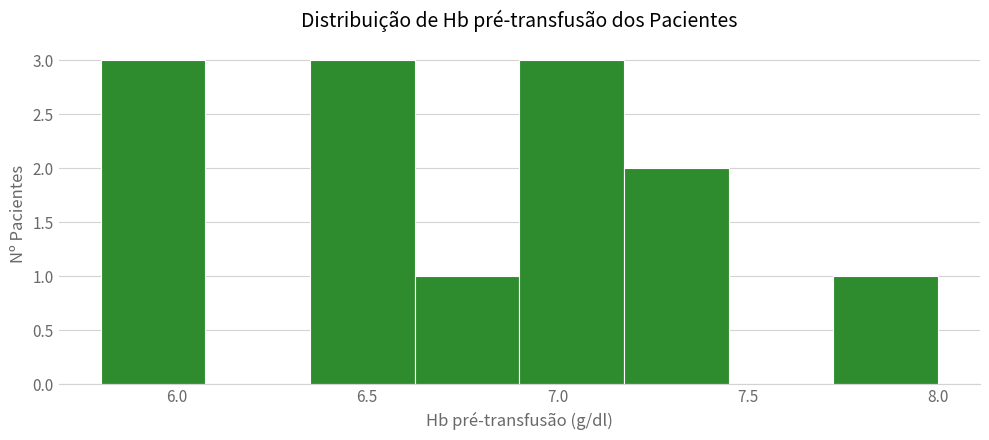

Reading left to right, list every bar in this chart as the range it spans on the x-axis followed by its height. Neither the bar edges nor the heights are printed on the chart, so give them approximately, as read against the axes.

5.800 to 6.075: 3
6.075 to 6.350: 0
6.350 to 6.625: 3
6.625 to 6.900: 1
6.900 to 7.175: 3
7.175 to 7.450: 2
7.450 to 7.725: 0
7.725 to 8.000: 1